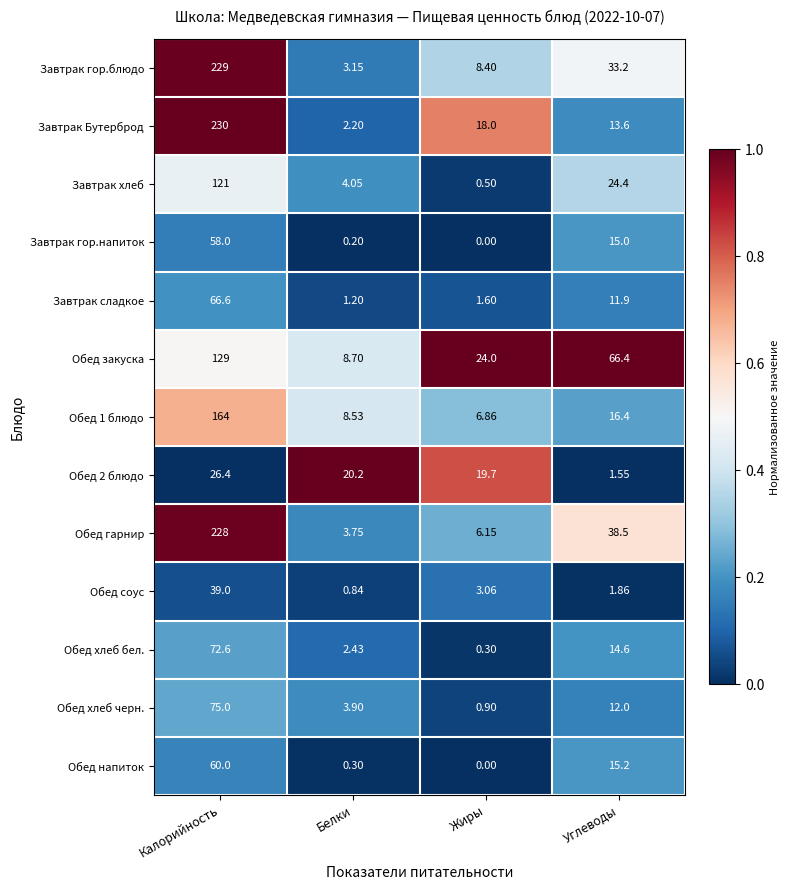

Count the number of data series in this chart.

13